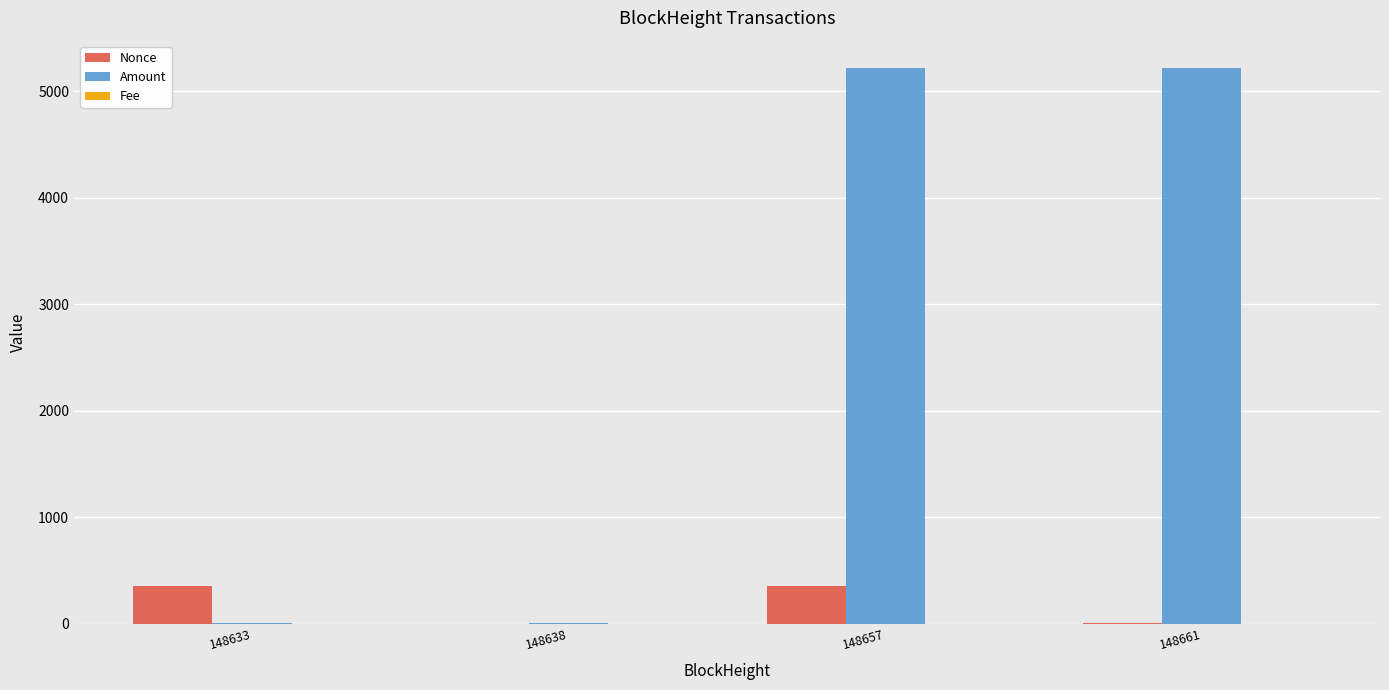

At which category is the sum across all series the highest?

148657